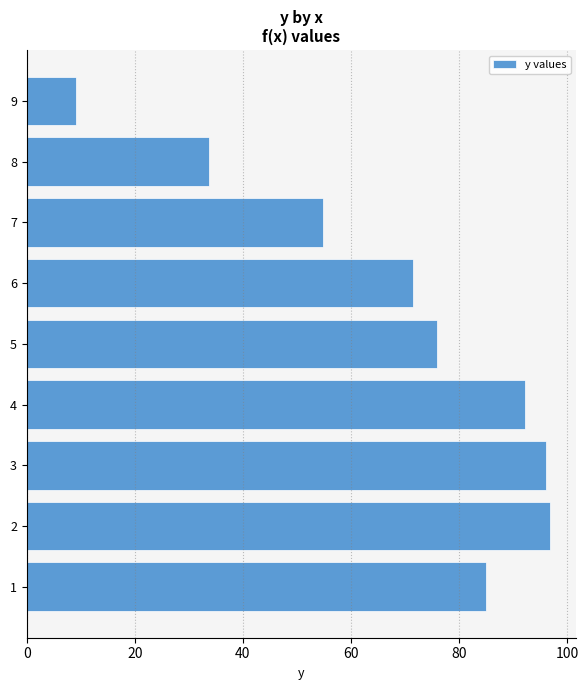

What is the smallest value displayed?

9.1